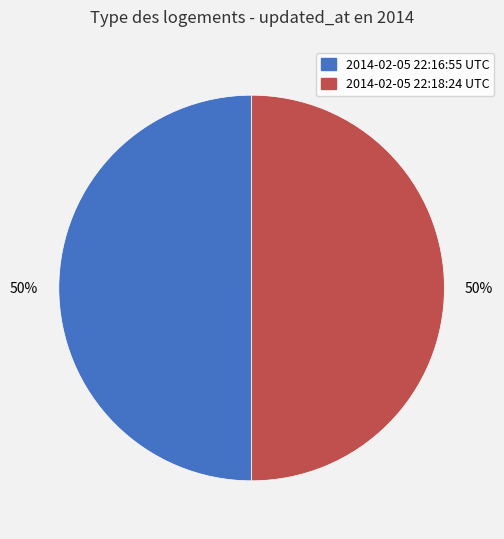

The 2014-02-05 22:18:24 UTC slice represents 62% of the pie. True or false?

False